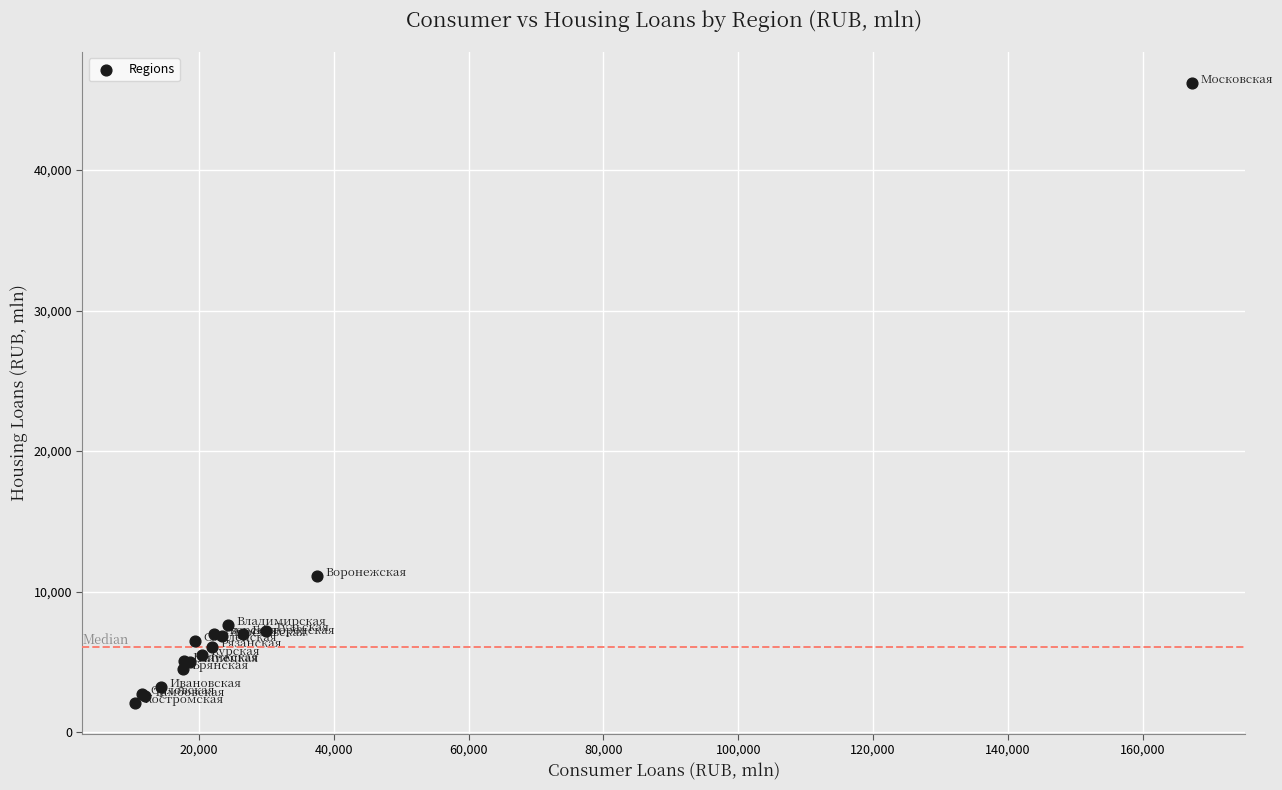

What Y value in the scatter plot is closest to 24149?

11074.9